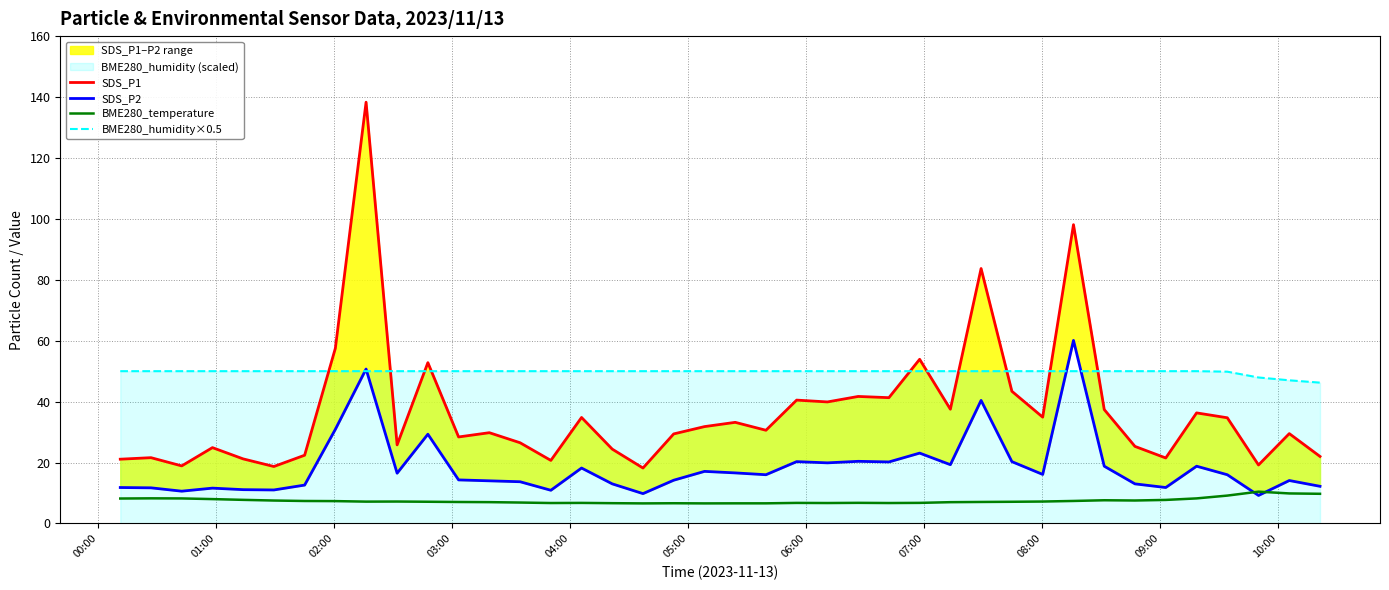

What is the minimum value for BME280_temperature?

6.6